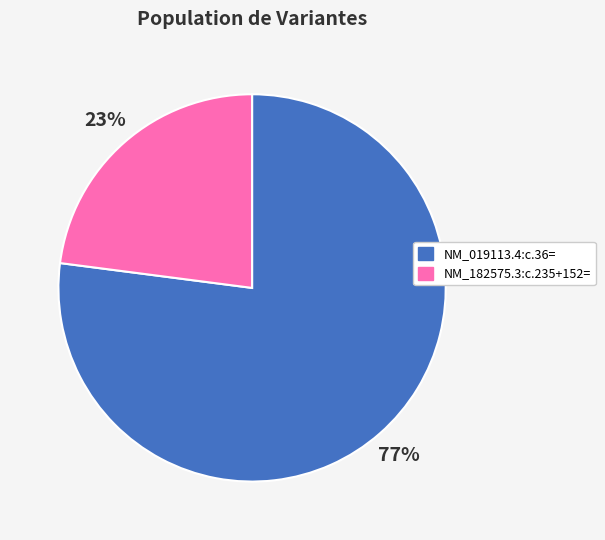

Which slice represents more than half of the pie?

NM_019113.4:c.36=